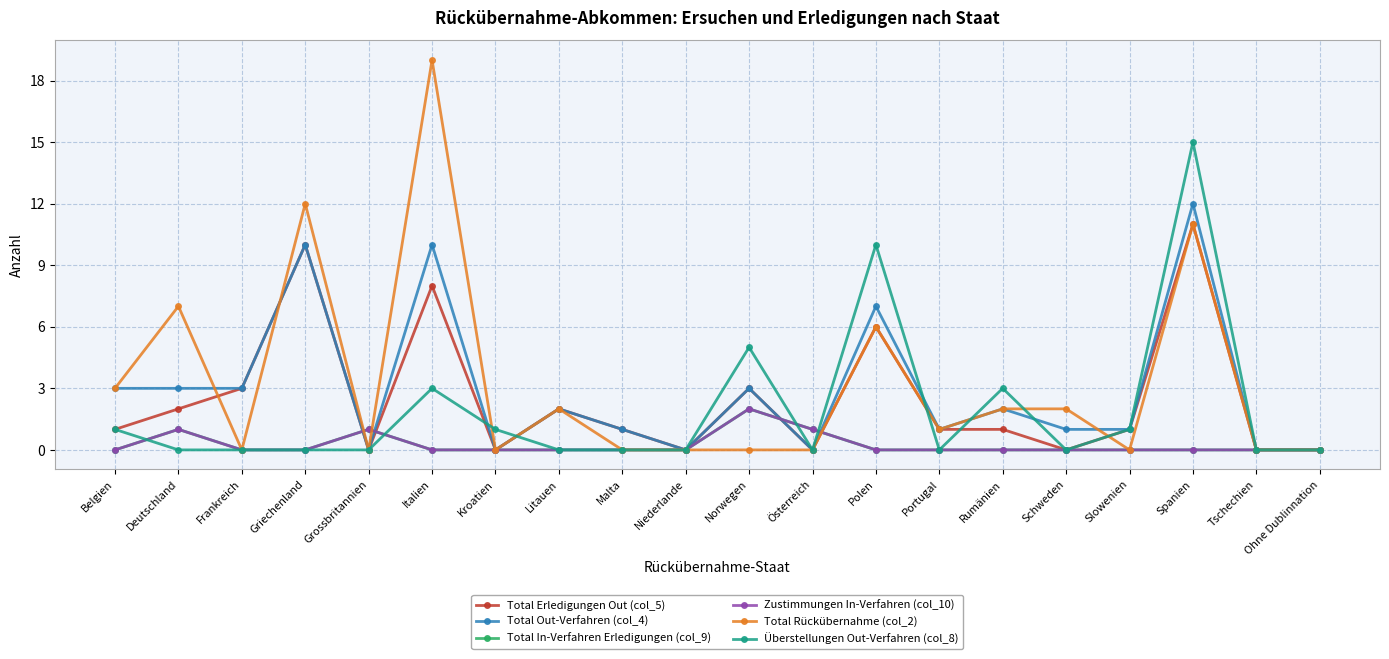

Rank the series by their maximum value, from lowest to highest.

Total In-Verfahren Erledigungen (col_9), Zustimmungen In-Verfahren (col_10), Total Erledigungen Out (col_5), Total Out-Verfahren (col_4), Überstellungen Out-Verfahren (col_8), Total Rückübernahme (col_2)